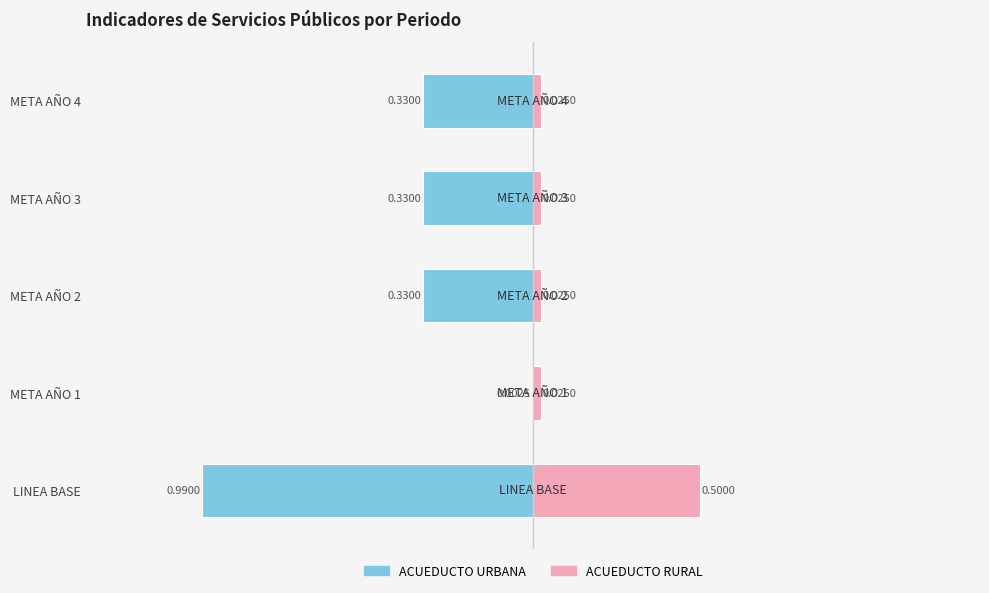

Is the value of ACUEDUCTO URBANA at META AÑO 4 greater than the value of ACUEDUCTO RURAL at META AÑO 4?

No